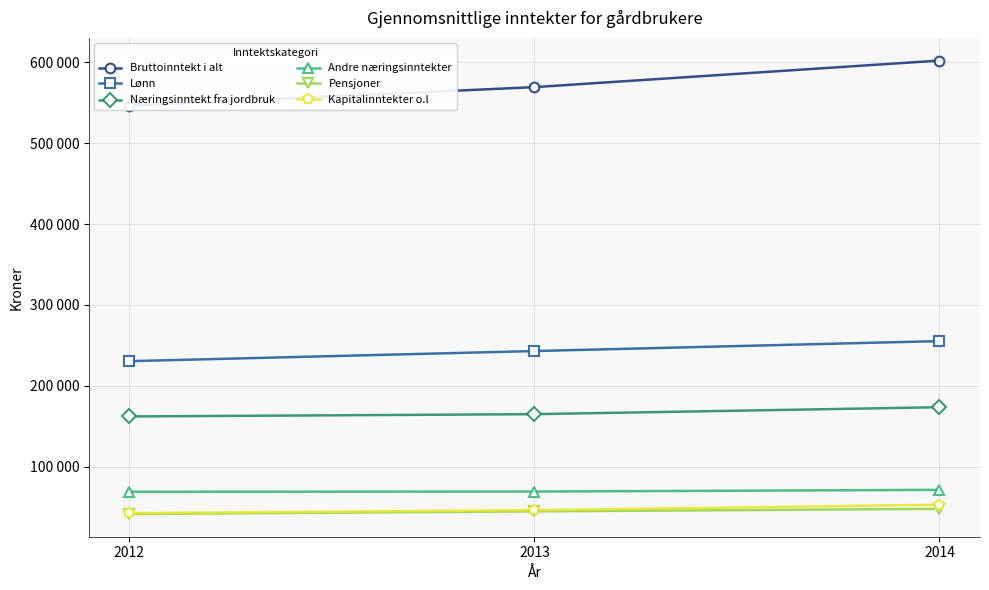

What is the difference between the second highest and minimum values in the Lønn series?

12500